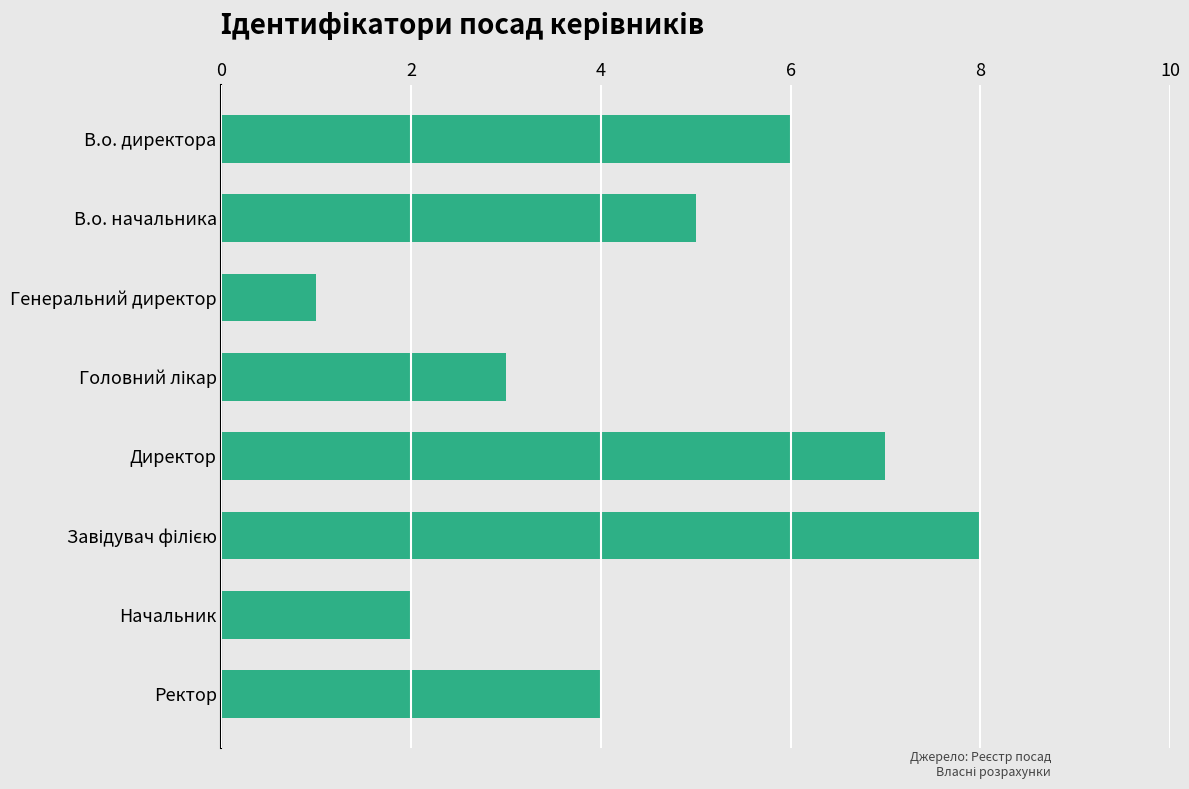

How many bars are there in total?

8